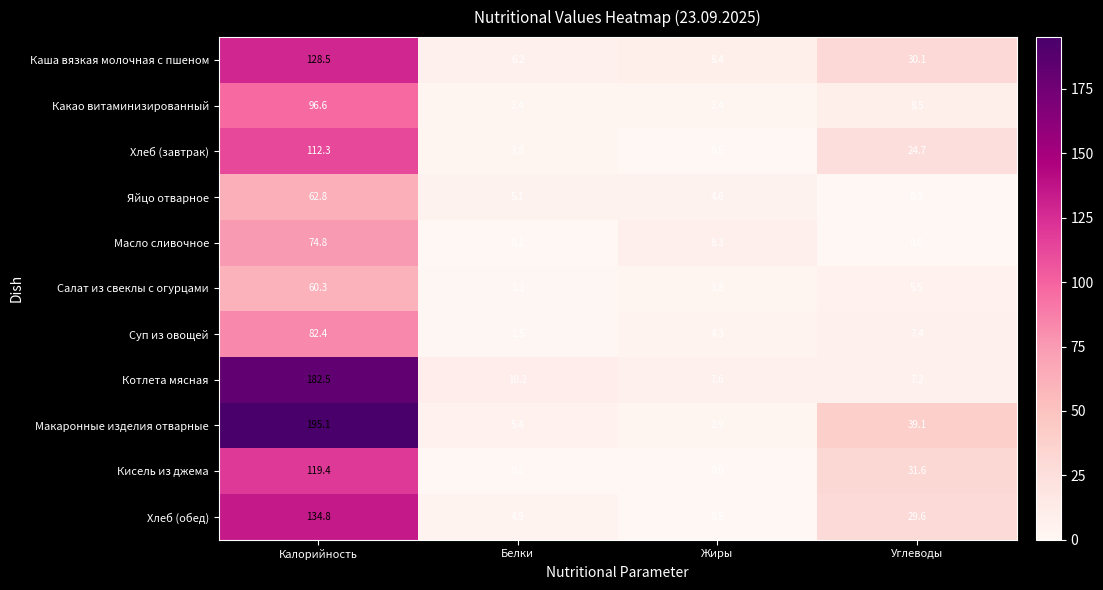

True or false: Масло сливочное has a value of 0.0 at Углеводы.

True